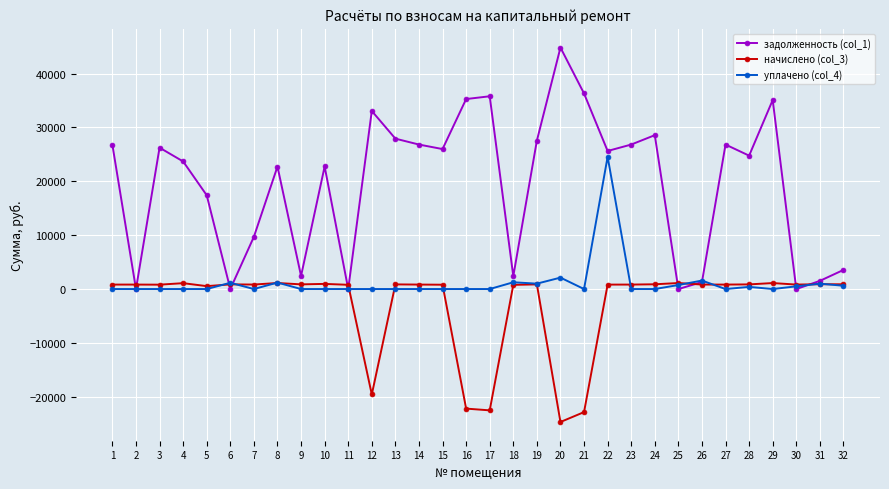

True or false: начислено (col_3) has more than 2 points higher than both neighbors.

True